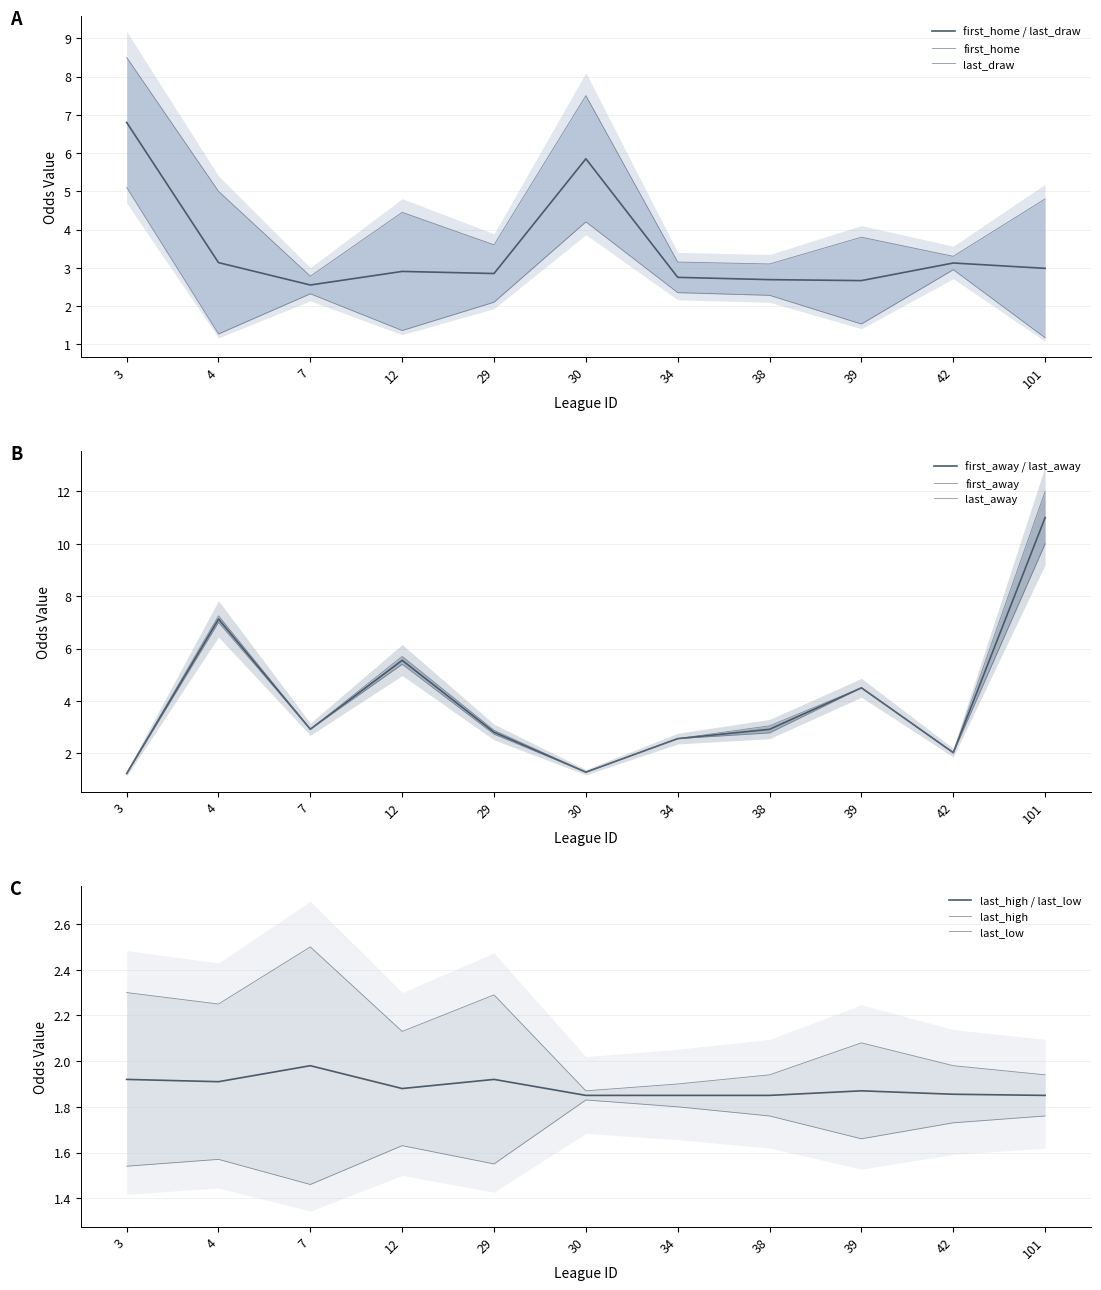

True or false: last_away and last_low cross at least once.

True